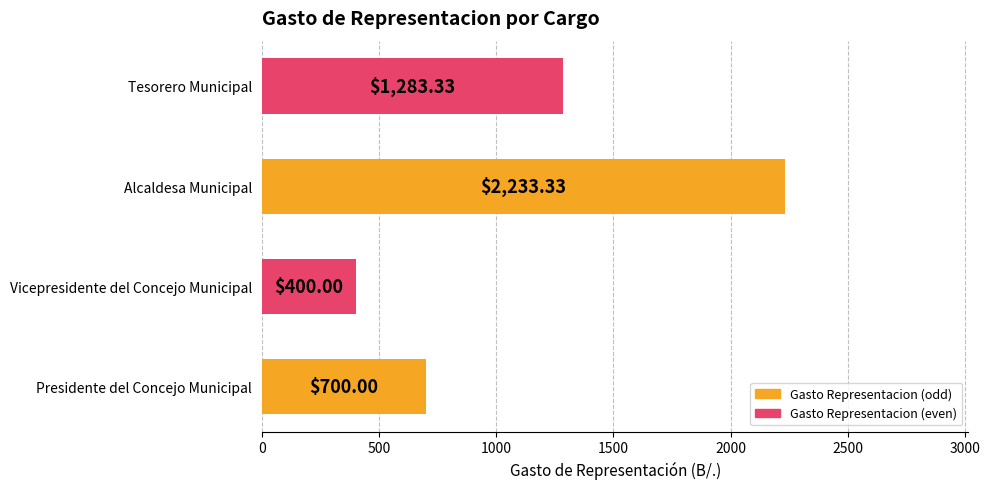

List the labels in order of value, largest first.

Alcaldesa Municipal, Tesorero Municipal, Presidente del Concejo Municipal, Vicepresidente del Concejo Municipal